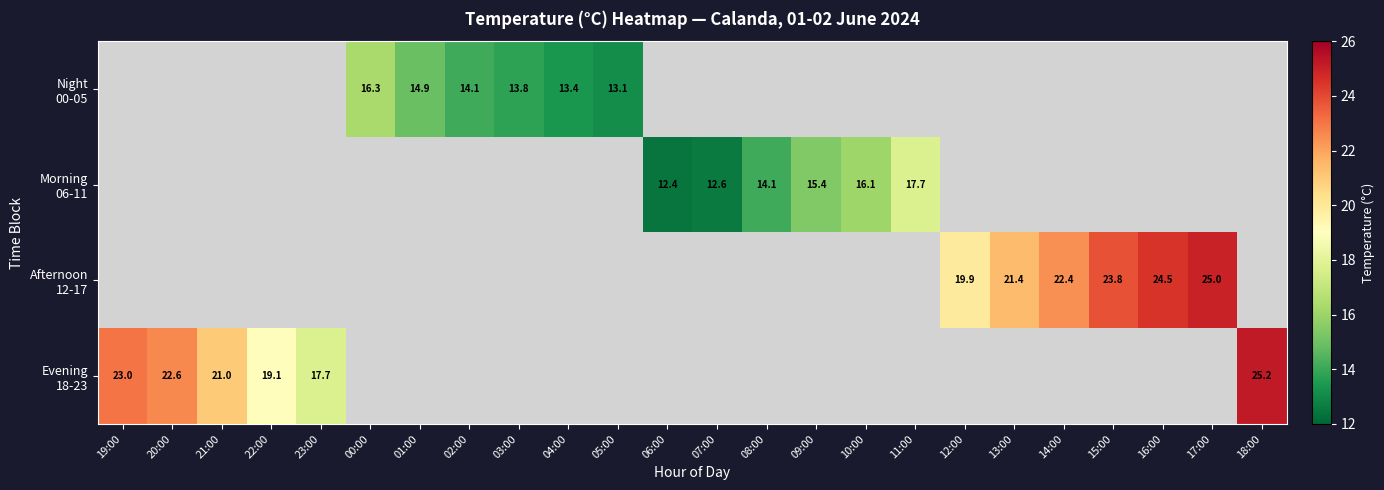

Which label corresponds to the smallest value in the chart?

06:00